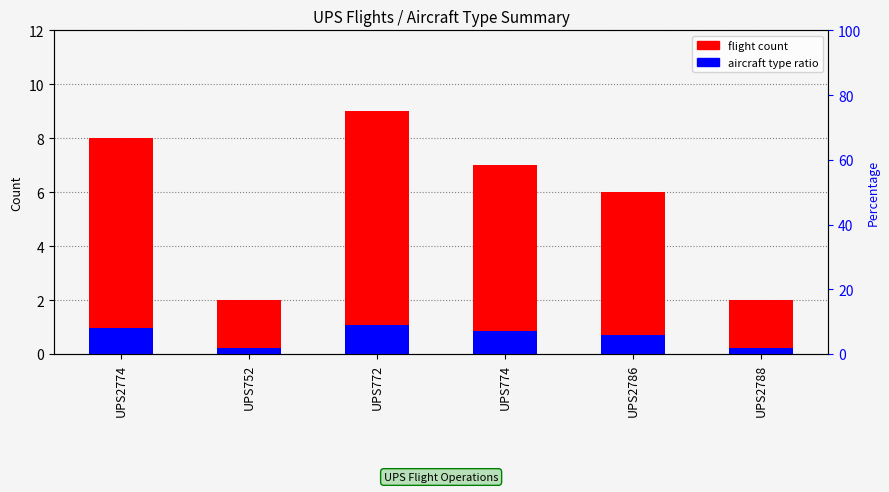

Are the bars horizontal?

No